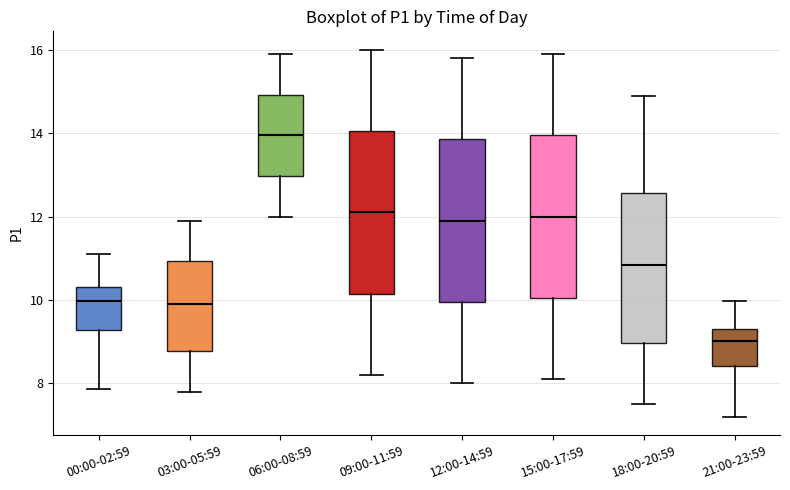

Which box's median line is the highest?

06:00-08:59